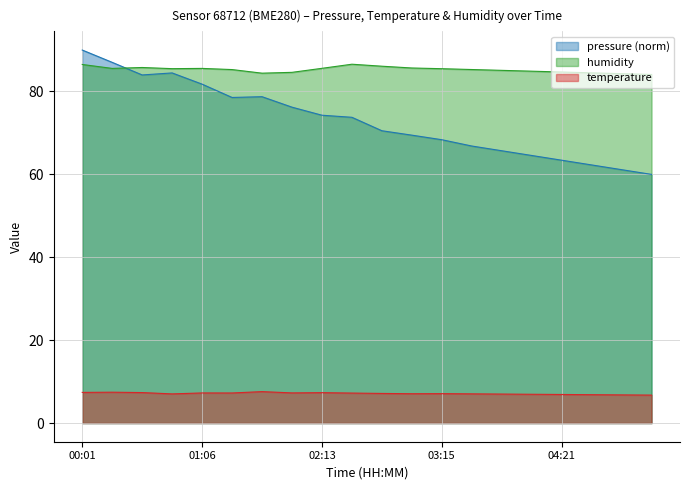

Which series has the widest spread of values?

pressure (norm)